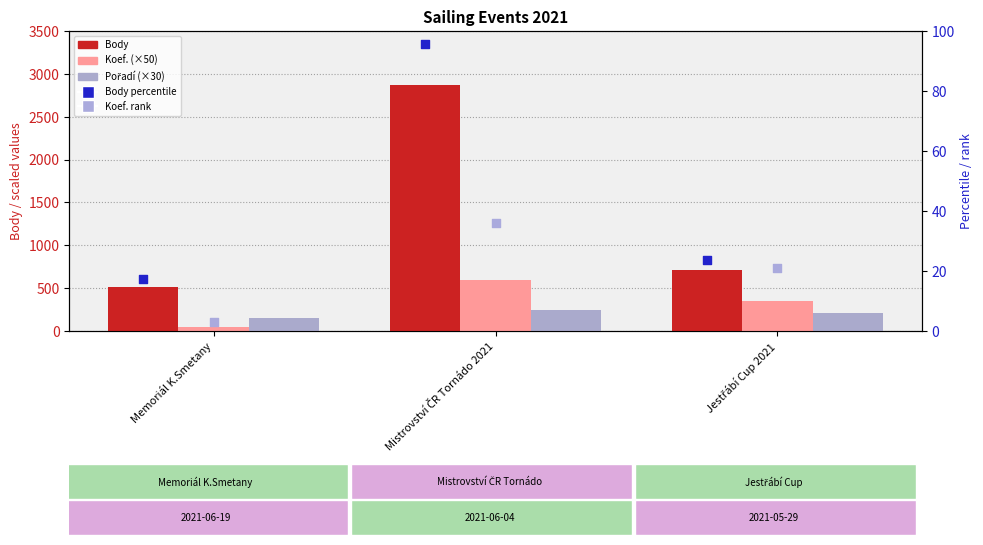

What are all the series names shown in the legend?

Body, Koef. (×50), Pořadí (×30), Body percentile, Koef. rank